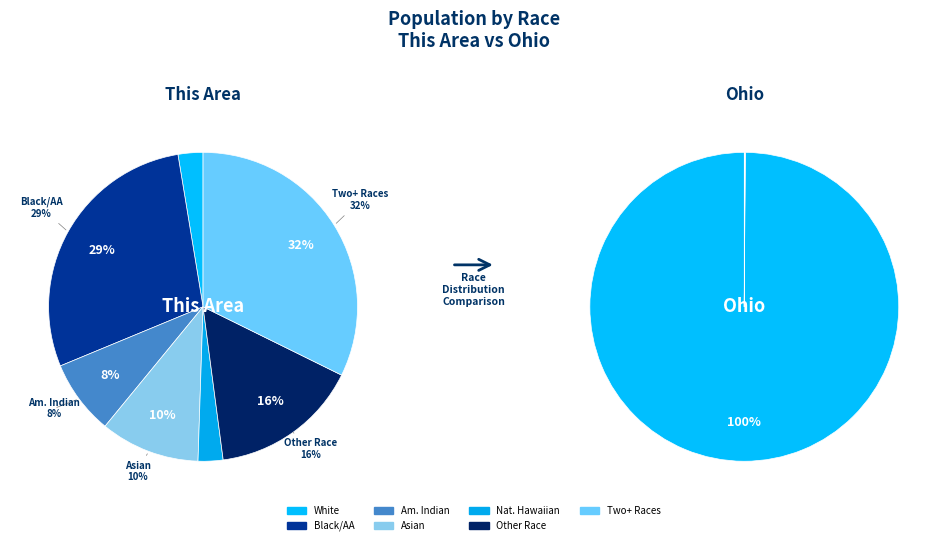

What percentage is the Asian alone slice, to the nearest percent?

10%